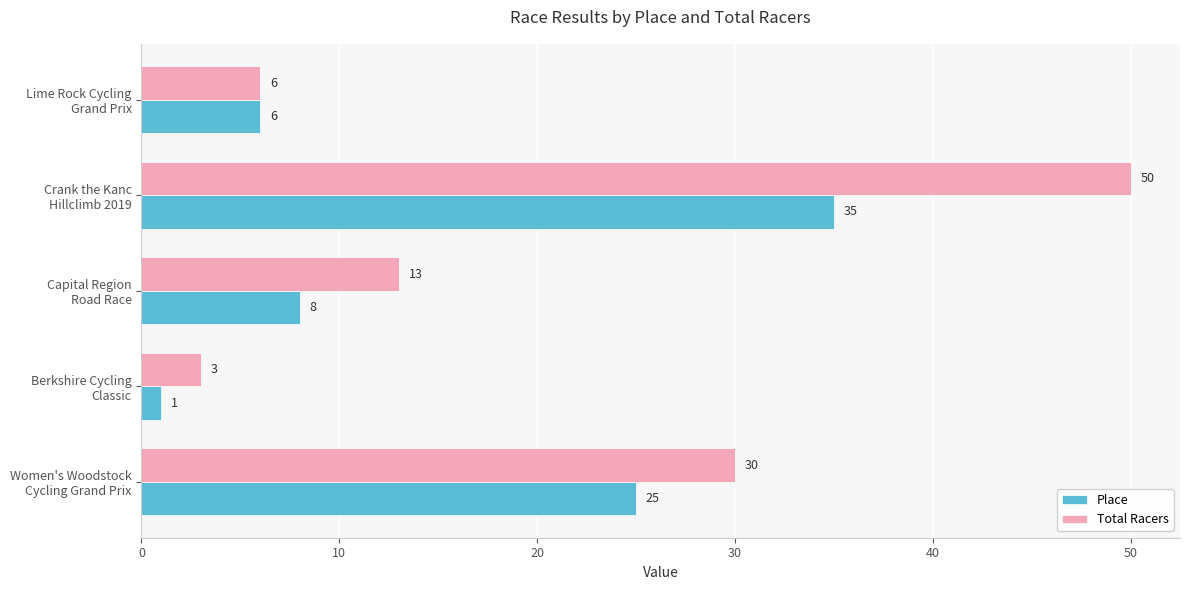

What are all the series names shown in the legend?

Place, Total Racers